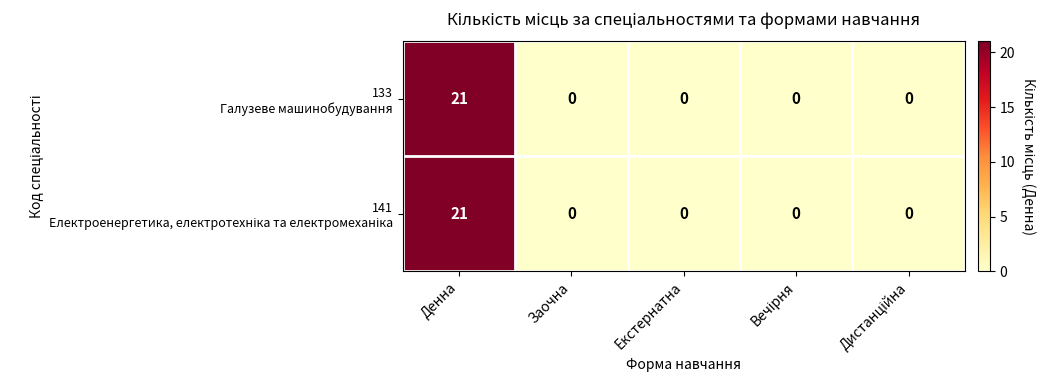

At which category does the chart reach its peak across all series?

Денна